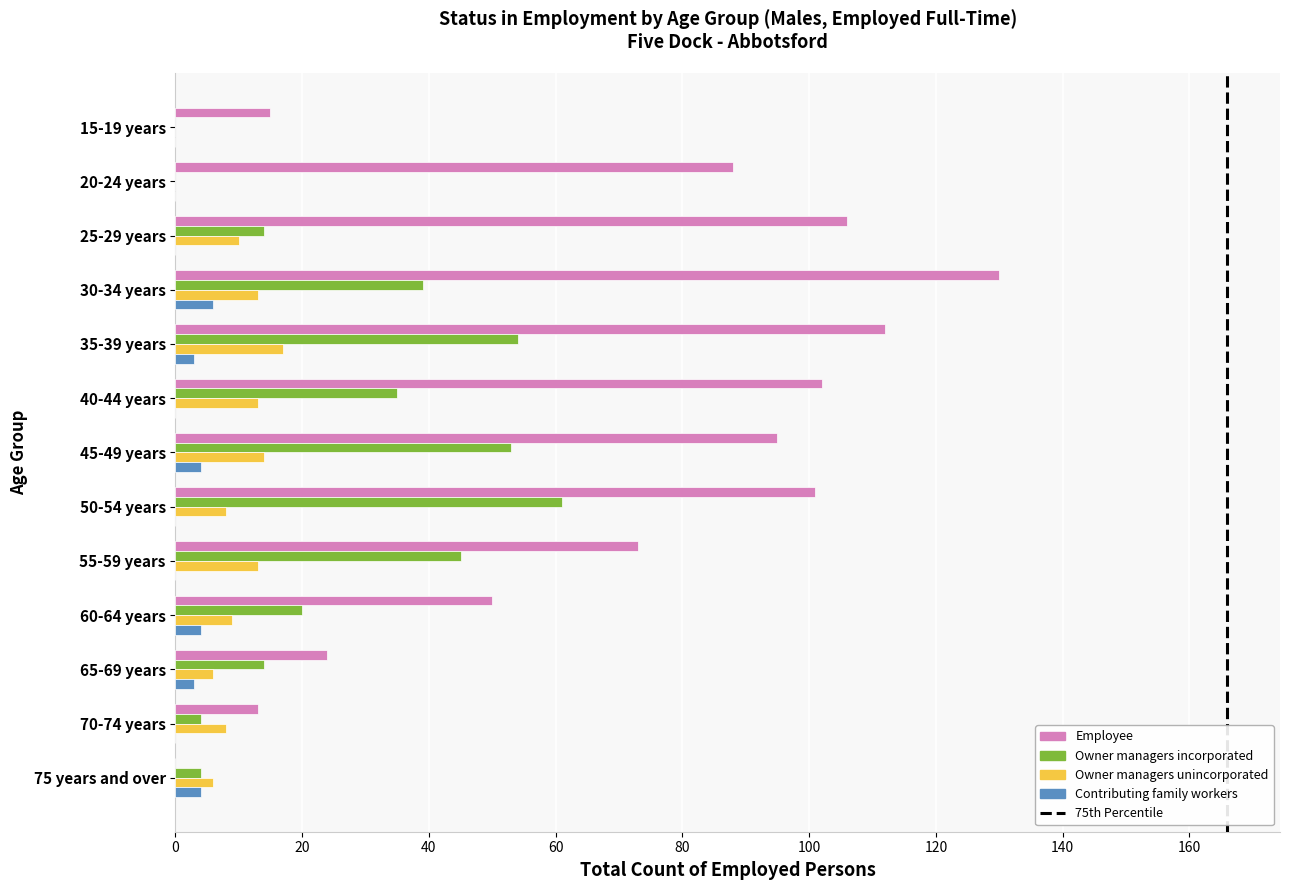

Where is Owner managers incorporated nearest to the value 30?

40-44 years